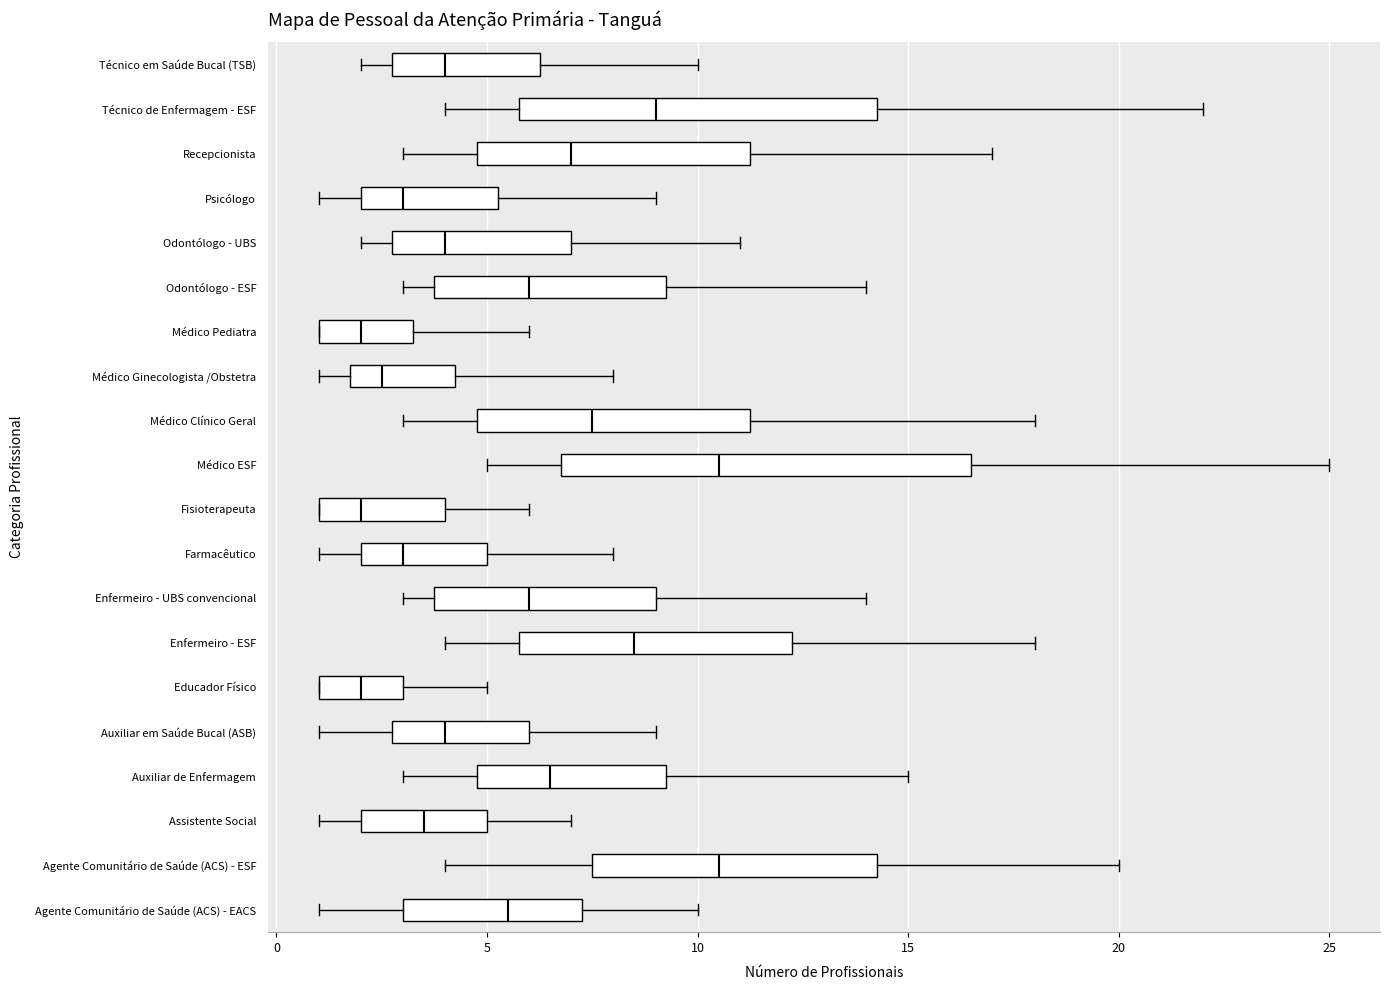

Reading bottom to top, transcribe this box plot: for each box, give where its median line is, the range the box spans, and where its two whiskers end, as read against the x-axis. The values are not printed on the chart, so give them approximately, as read against the axis.

Agente Comunitário de Saúde (ACS) - EACS: median 5.5, box 3.0 to 7.5, whiskers 1.0 to 10.0
Agente Comunitário de Saúde (ACS) - ESF: median 10.5, box 7.5 to 14.5, whiskers 4.0 to 20.0
Assistente Social: median 3.5, box 2.0 to 5.0, whiskers 1.0 to 7.0
Auxiliar de Enfermagem: median 6.5, box 5.0 to 9.5, whiskers 3.0 to 15.0
Auxiliar em Saúde Bucal (ASB): median 4.0, box 3.0 to 6.0, whiskers 1.0 to 9.0
Educador Físico: median 2.0, box 1.0 to 3.0, whiskers 1.0 to 5.0
Enfermeiro - ESF: median 8.5, box 6.0 to 12.5, whiskers 4.0 to 18.0
Enfermeiro - UBS convencional: median 6.0, box 4.0 to 9.0, whiskers 3.0 to 14.0
Farmacêutico: median 3.0, box 2.0 to 5.0, whiskers 1.0 to 8.0
Fisioterapeuta: median 2.0, box 1.0 to 4.0, whiskers 1.0 to 6.0
Médico ESF: median 10.5, box 7.0 to 16.5, whiskers 5.0 to 25.0
Médico Clínico Geral: median 7.5, box 5.0 to 11.5, whiskers 3.0 to 18.0
Médico Ginecologista /Obstetra: median 2.5, box 2.0 to 4.5, whiskers 1.0 to 8.0
Médico Pediatra: median 2.0, box 1.0 to 3.5, whiskers 1.0 to 6.0
Odontólogo - ESF: median 6.0, box 4.0 to 9.5, whiskers 3.0 to 14.0
Odontólogo - UBS: median 4.0, box 3.0 to 7.0, whiskers 2.0 to 11.0
Psicólogo: median 3.0, box 2.0 to 5.5, whiskers 1.0 to 9.0
Recepcionista: median 7.0, box 5.0 to 11.5, whiskers 3.0 to 17.0
Técnico de Enfermagem - ESF: median 9.0, box 6.0 to 14.5, whiskers 4.0 to 22.0
Técnico em Saúde Bucal (TSB): median 4.0, box 3.0 to 6.5, whiskers 2.0 to 10.0